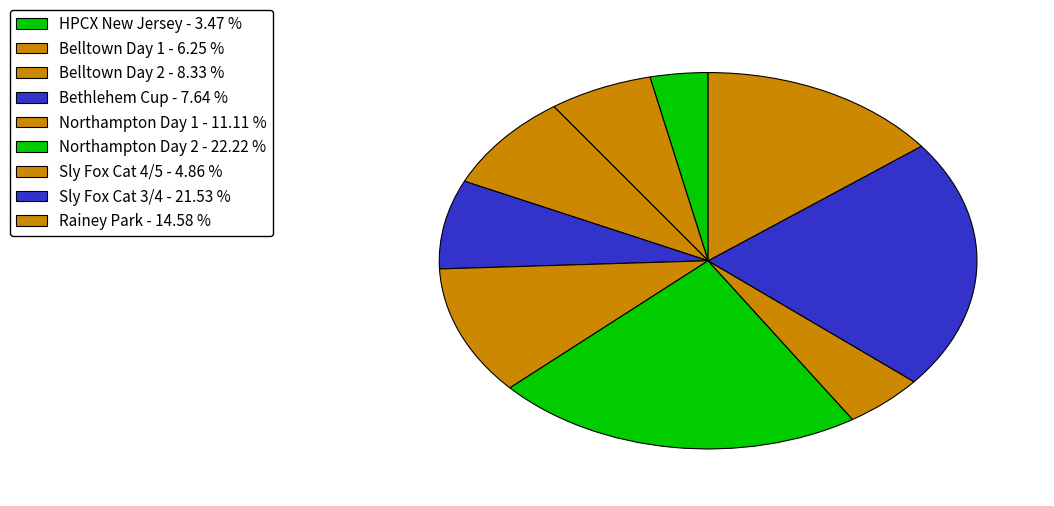

Is it true that Rainey Park is 15% of the pie?

True